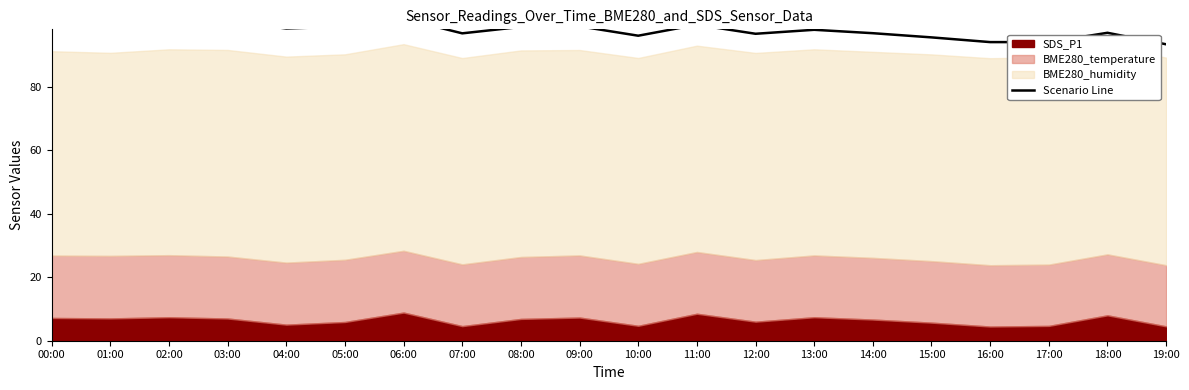

Where does the data first go above 98?

00:00